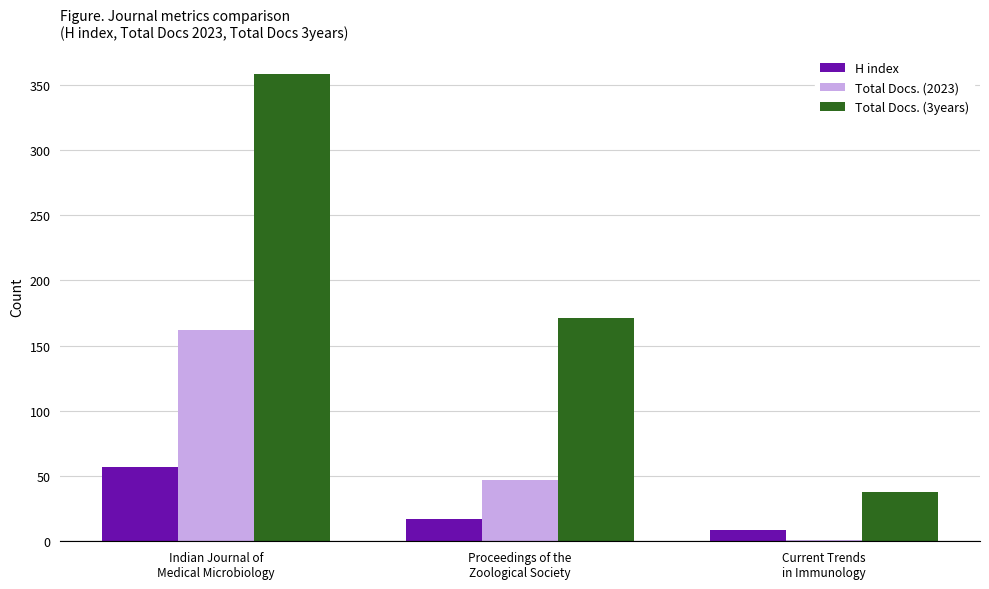

Which series has the largest total across all categories?

Total Docs. (3years)